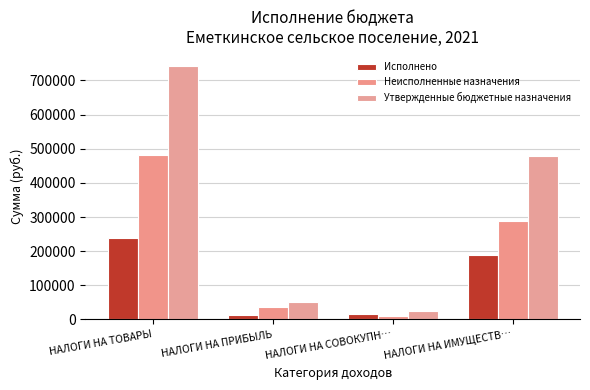

What is the sum of all Исполнено values?

458775.4